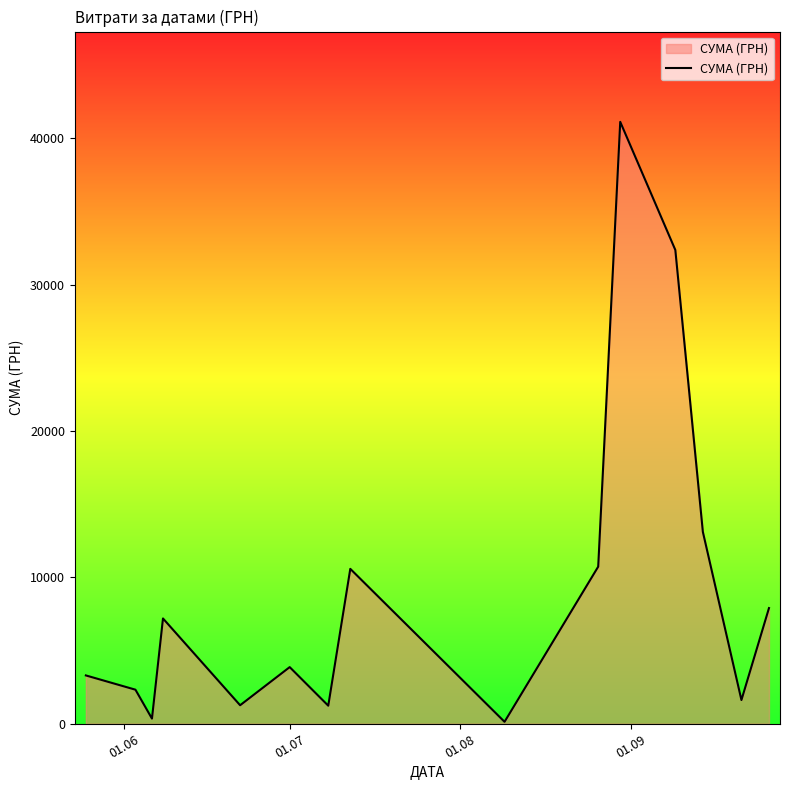

What is the greatest value displayed?

41121.0